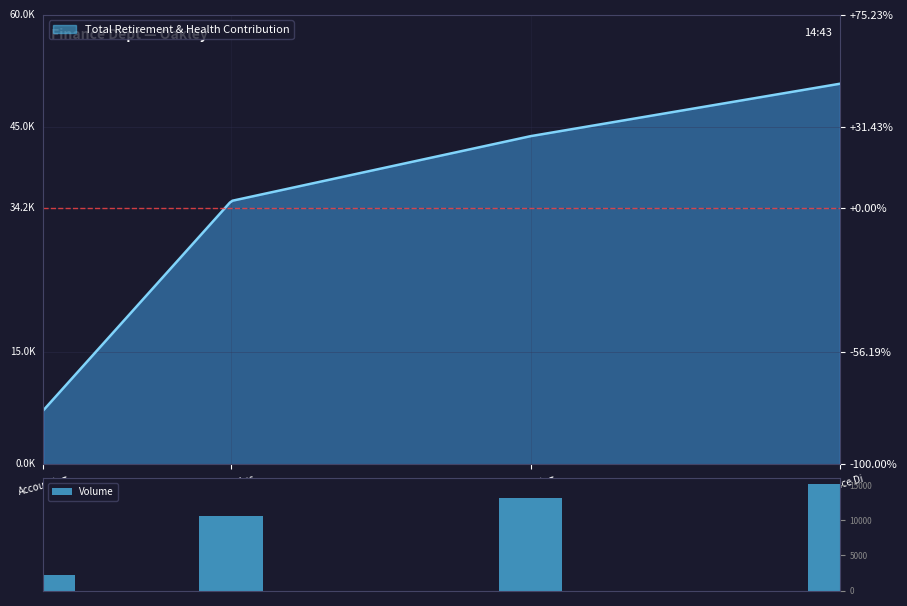

Rank the categories by value from highest to lowest.

Finance Di, Accounting, Senior Acc, Accounting